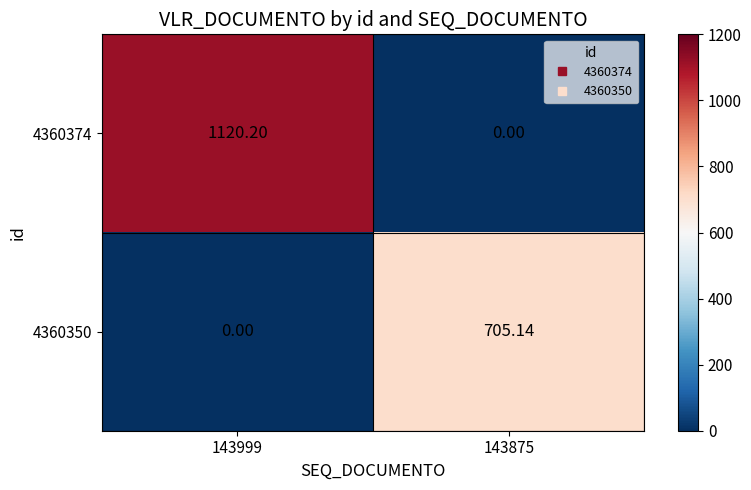

Reading right to left, transcribe all the data shown in this chart.

4360374: 143875=0.0	143999=1120.2
4360350: 143875=705.1	143999=0.0